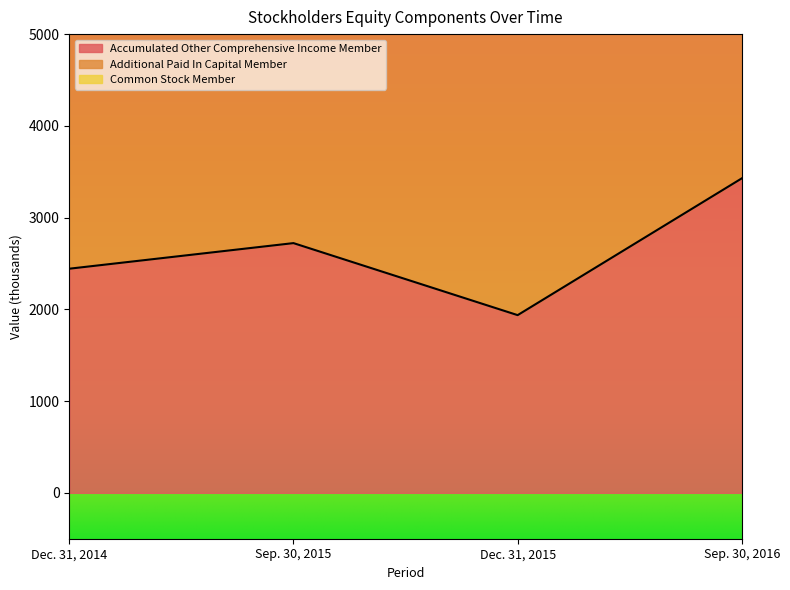

True or false: Additional Paid In Capital Member and Accumulated Other Comprehensive Income Member cross at least once.

False